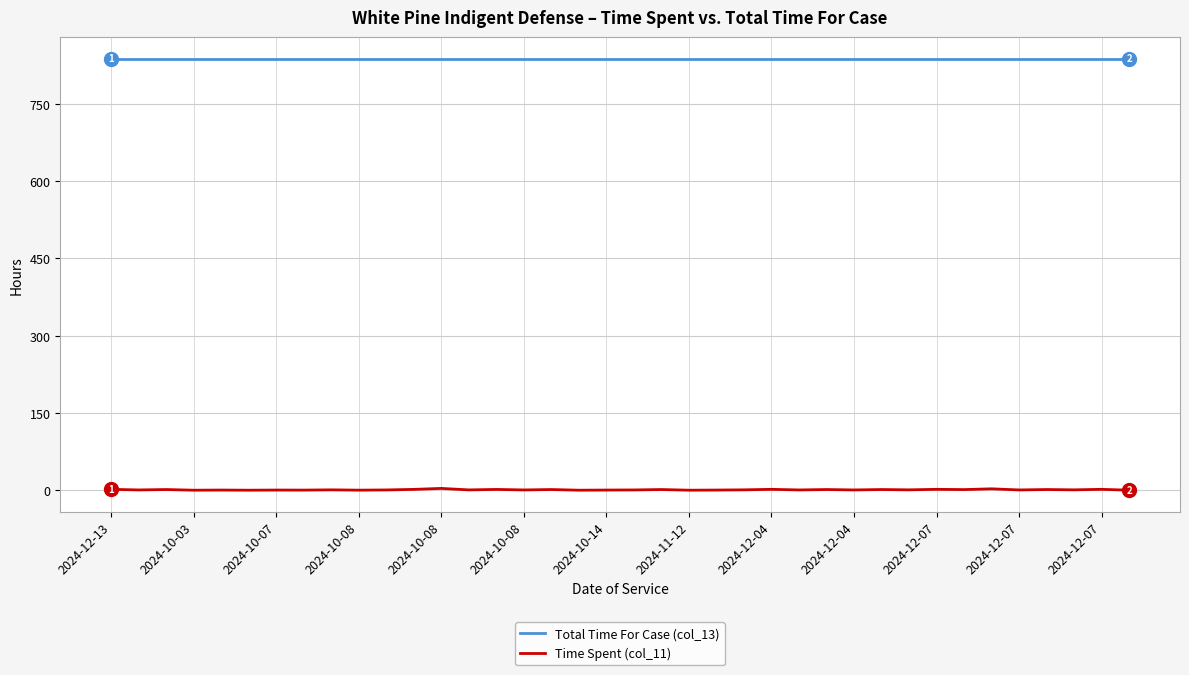

How many series are shown in this chart?

2